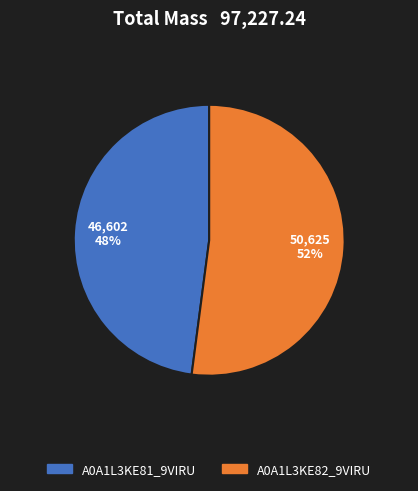

How many slices are in this pie chart?

2